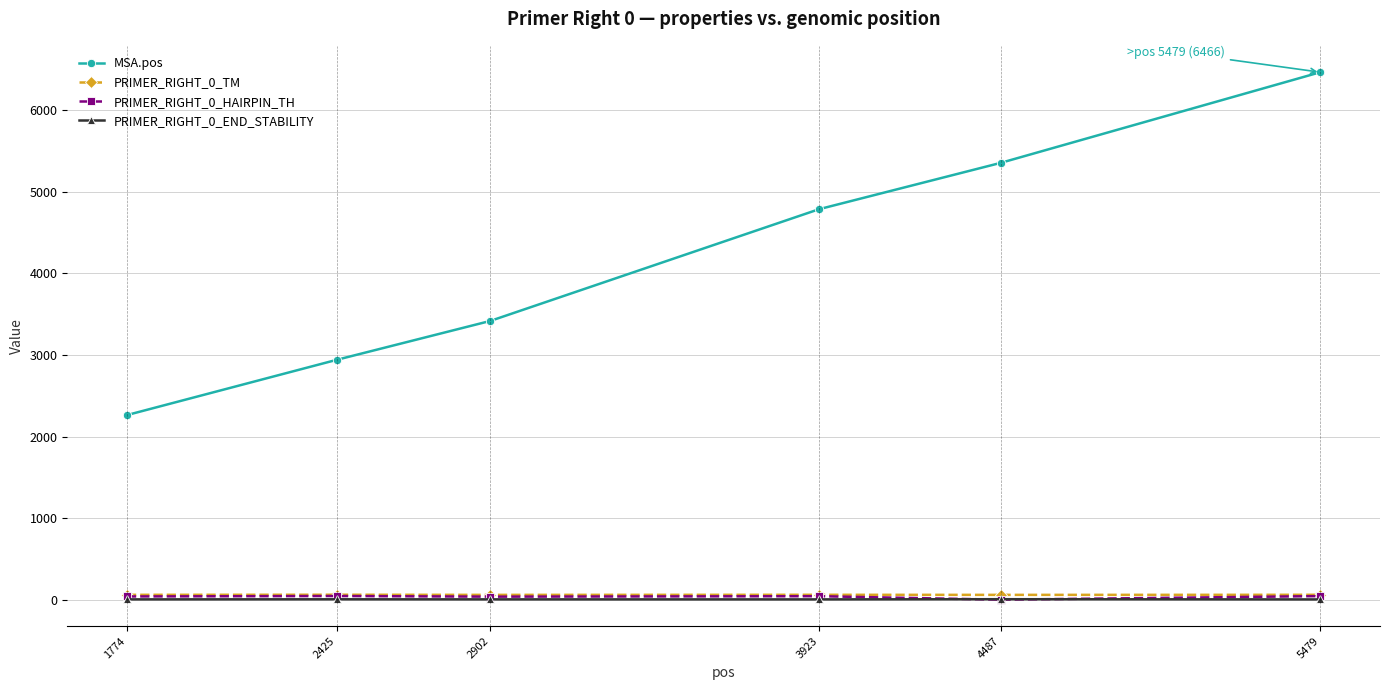

The value of MSA.pos at 5479 is 6466.0. True or false?

True